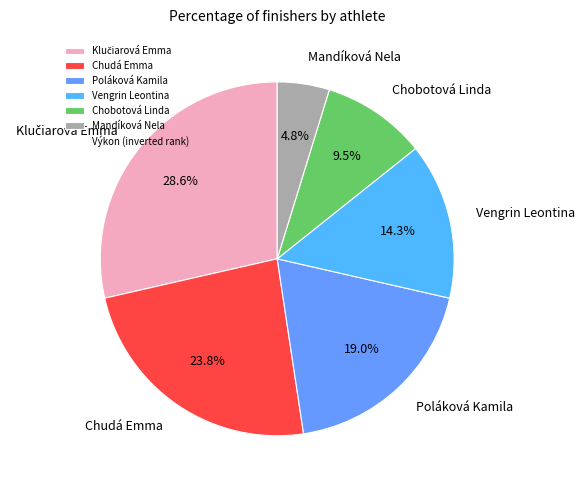

What portion of the pie excludes Vengrin Leontina?

85.7%